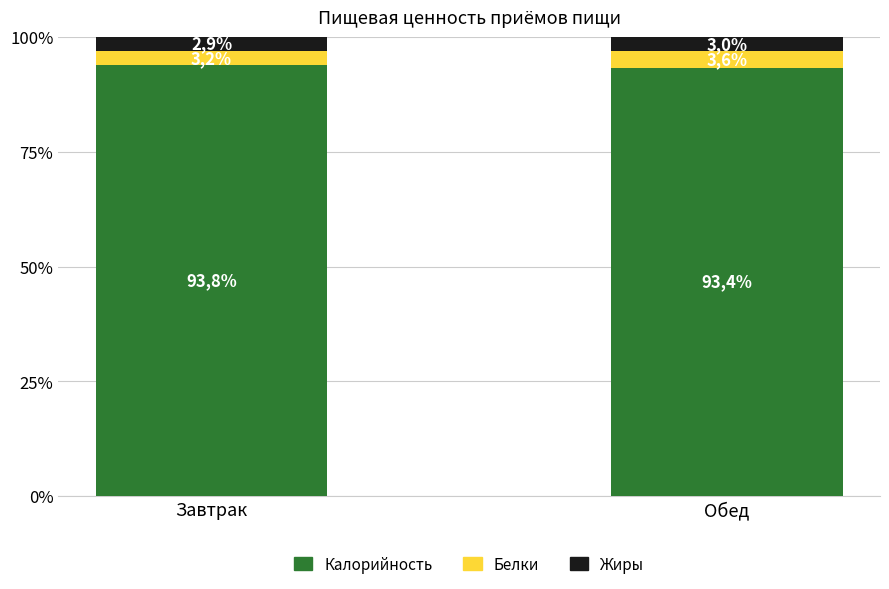

Which category has the highest value in the Калорийность series?

Завтрак